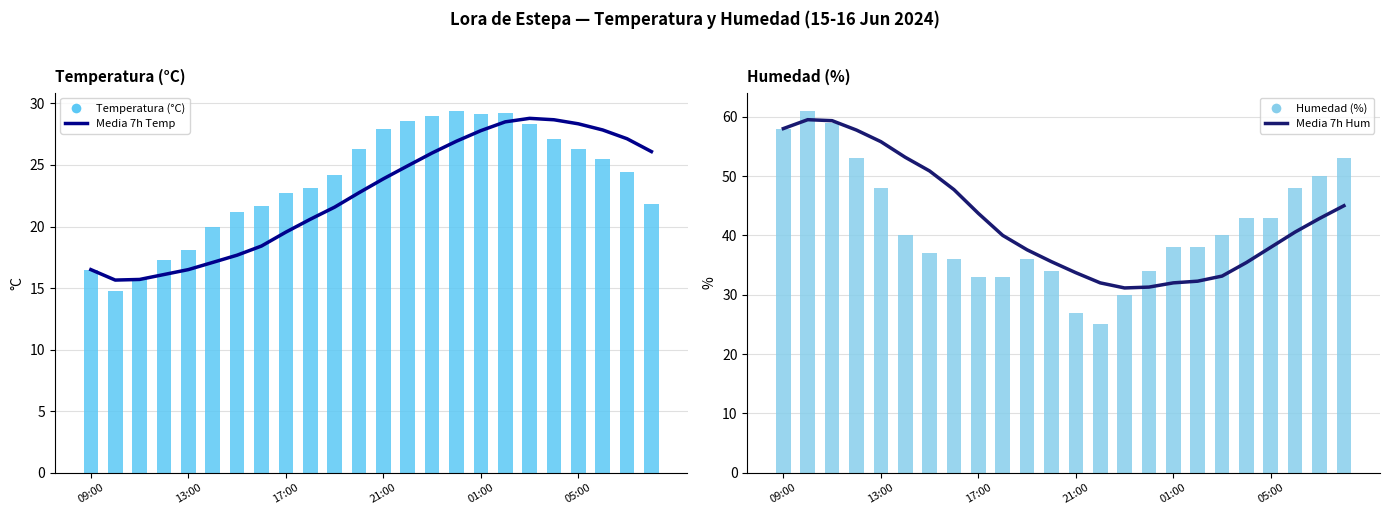

At how many categories does at least one series exceed 52?

7